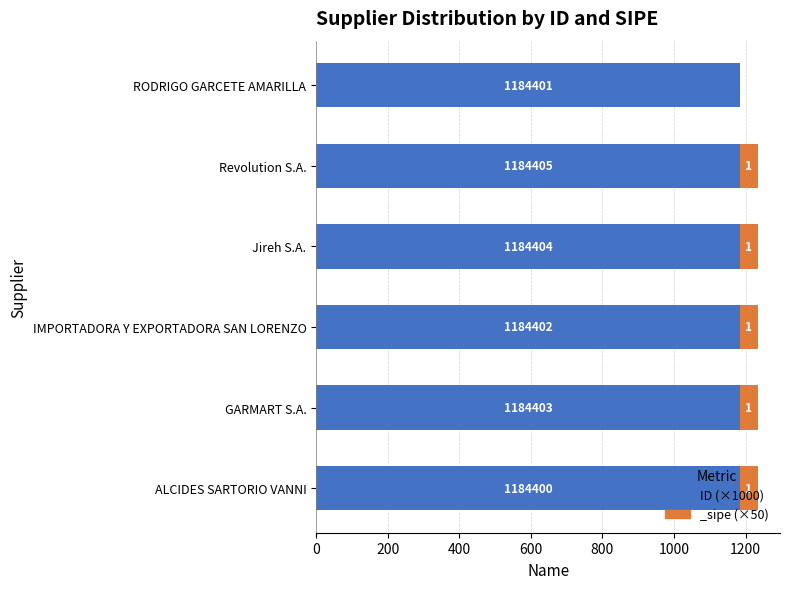

How many categories are shown in the chart?

6